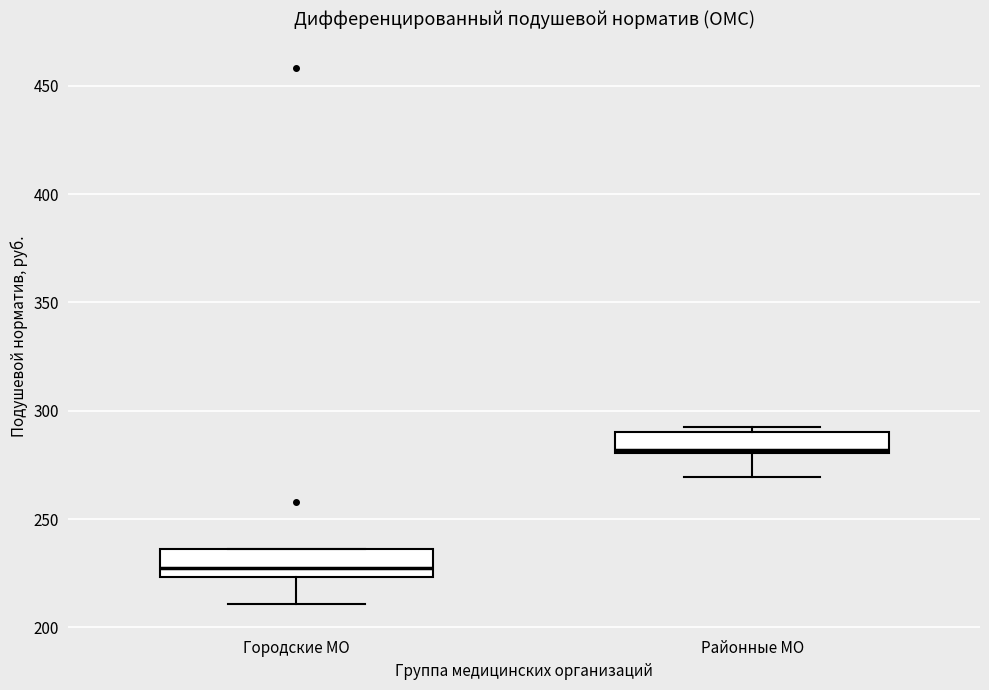

Where does the lower whisker of the box for Городские МО end on the y-axis? The values are not printed on the chart, so give them approximately, as read against the axis.

210